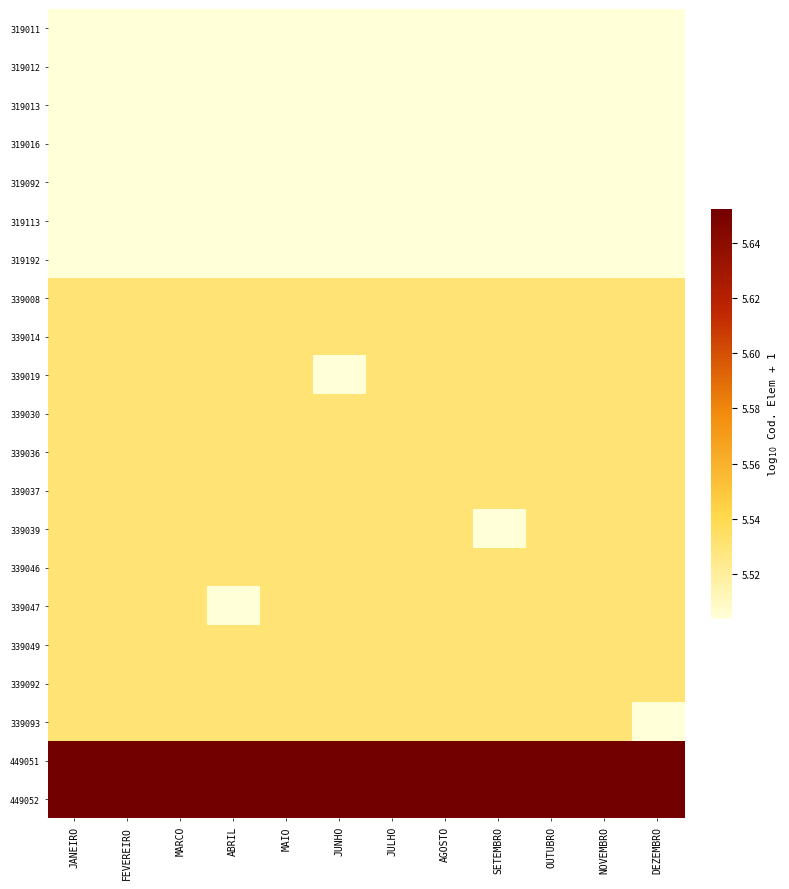

What is the smallest value displayed?

5.5